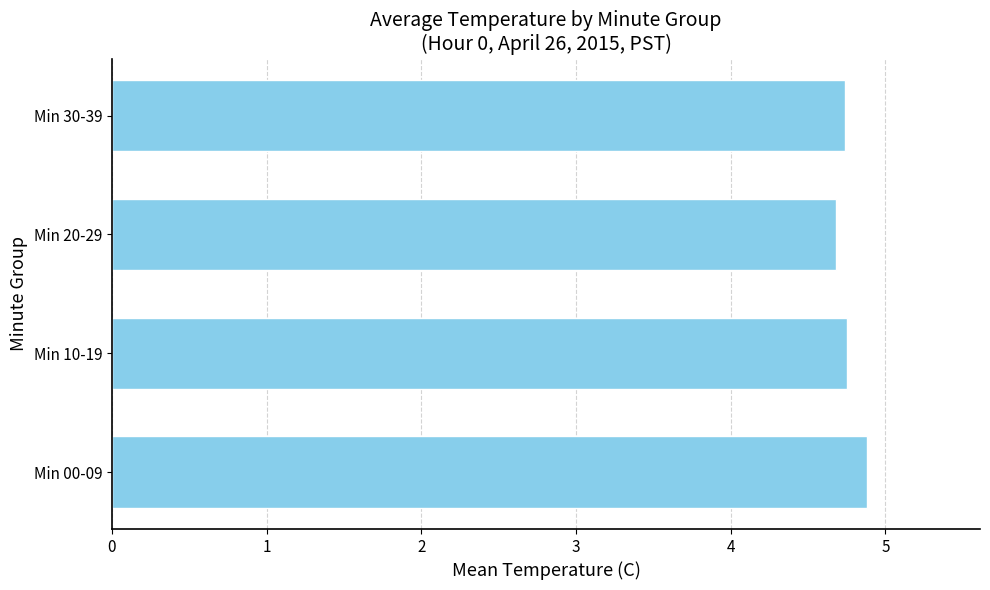

Is it true that the value at Min 30-39 is 1.2?

False